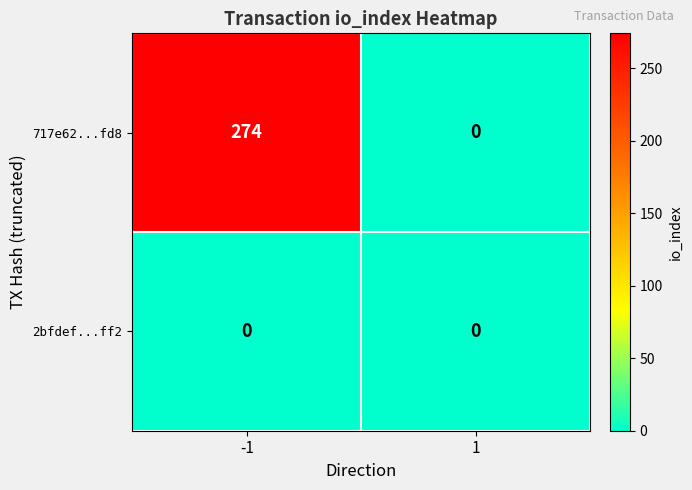

Count the number of data series in this chart.

2